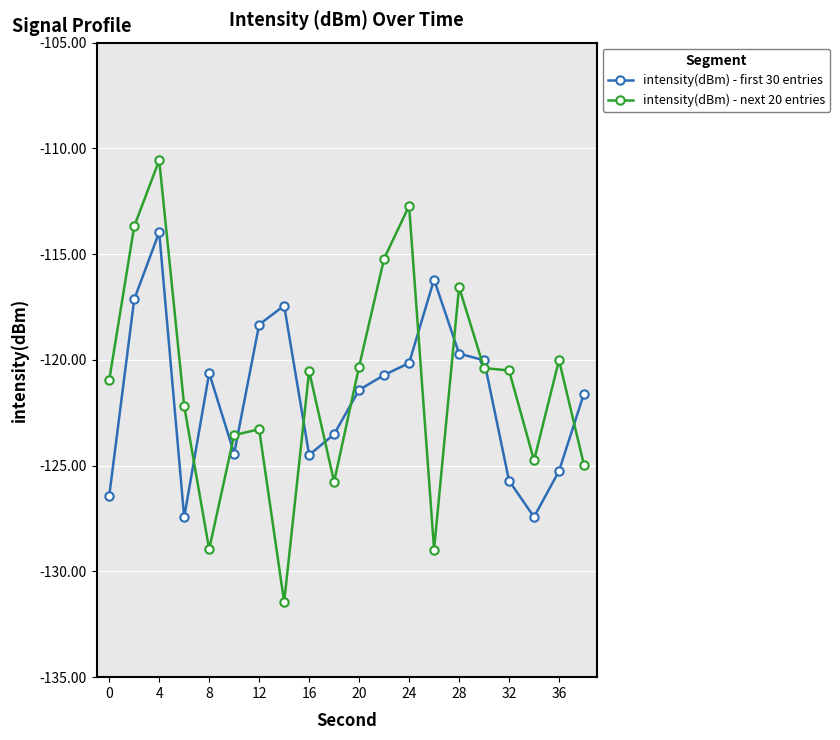

How many lines are shown in the chart?

2